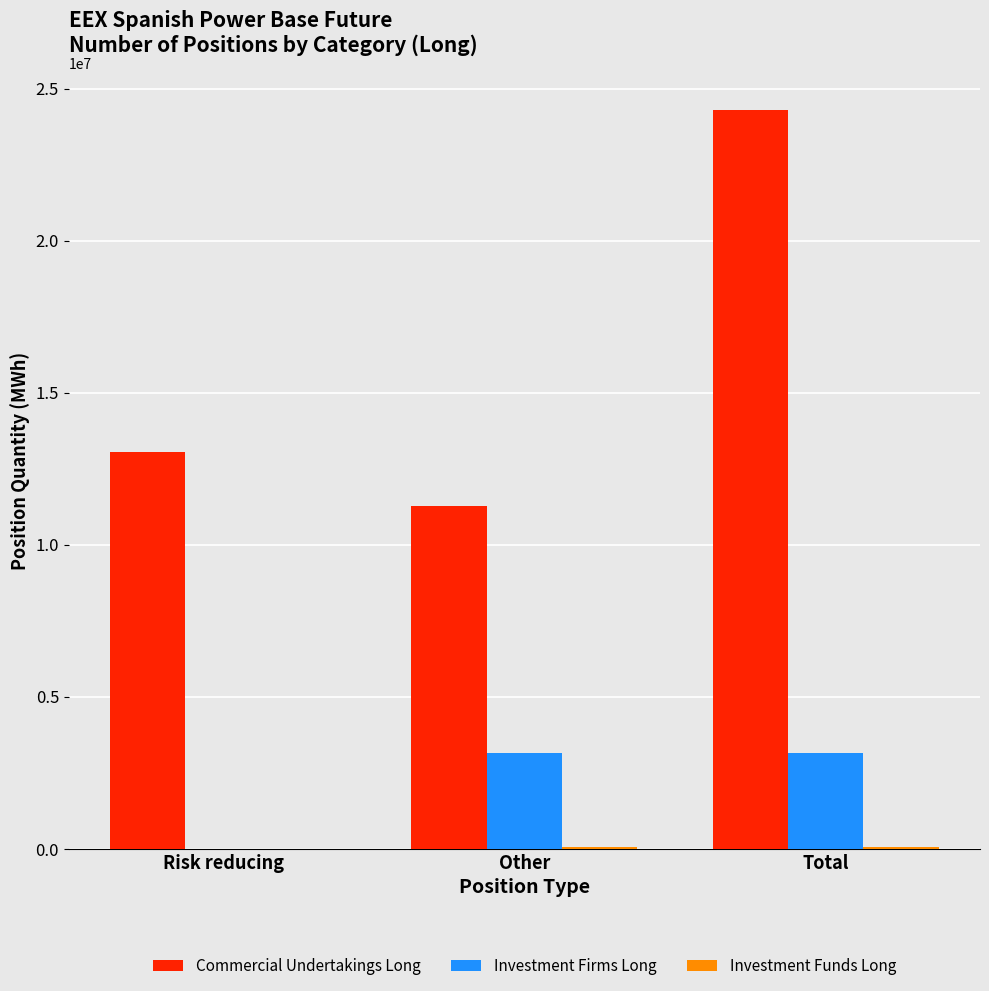

Between Risk reducing and Total, which series saw the biggest shift?

Commercial Undertakings Long